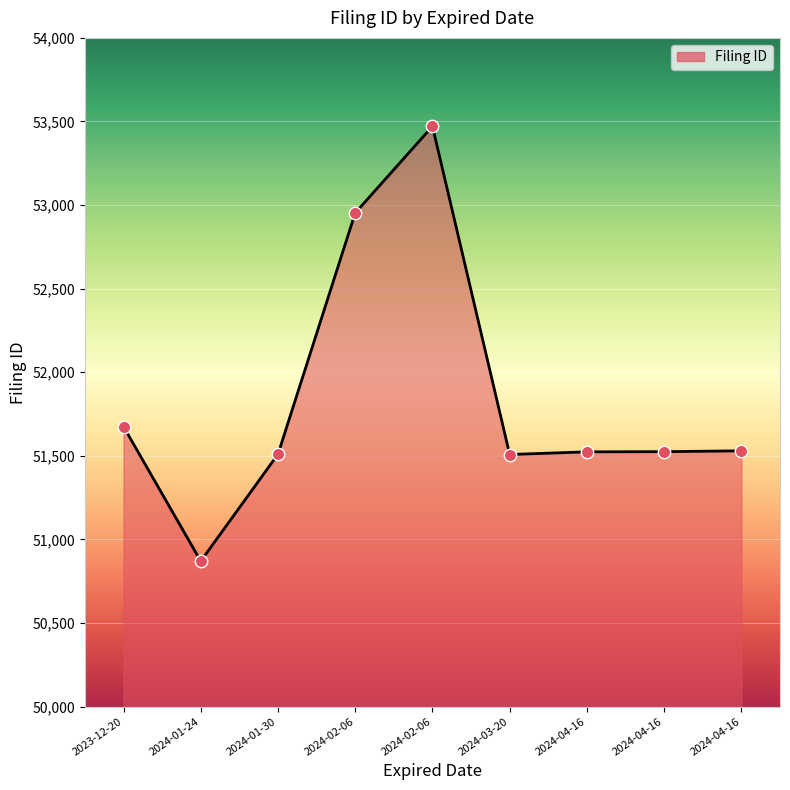

Approximately how many times larger is the value at 2024-04-16 compared to 2024-03-20?

1.0